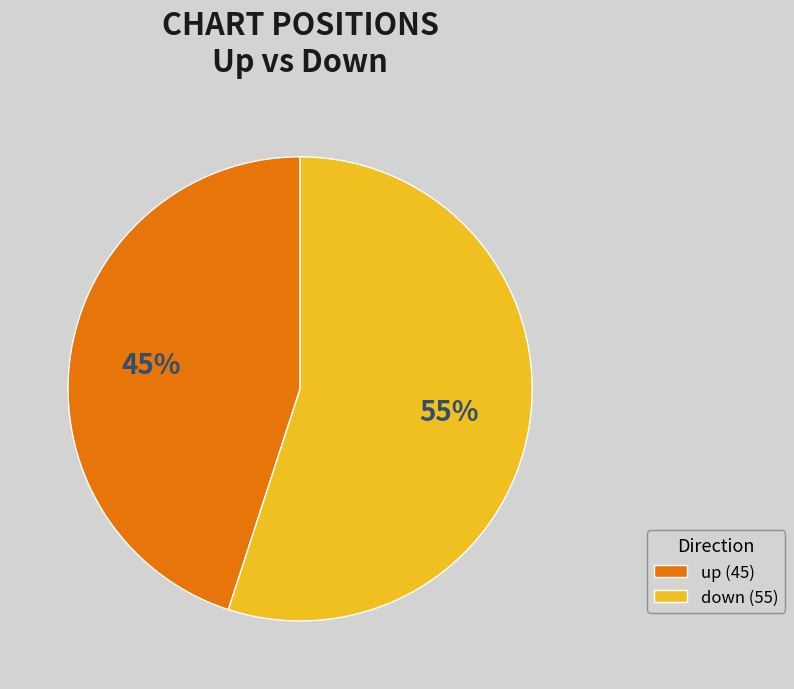

What is the majority slice?

down